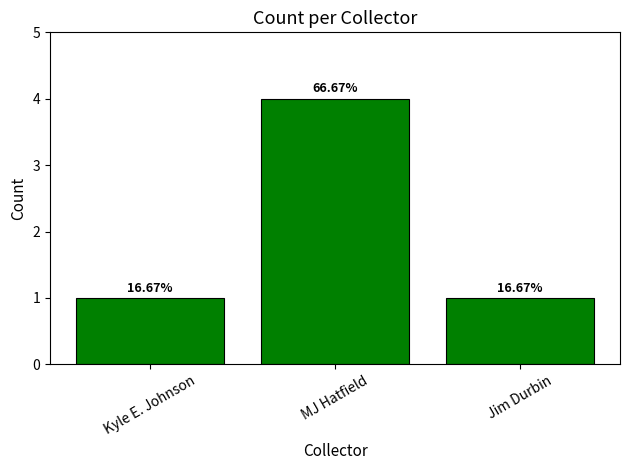

What is the greatest value displayed?

4